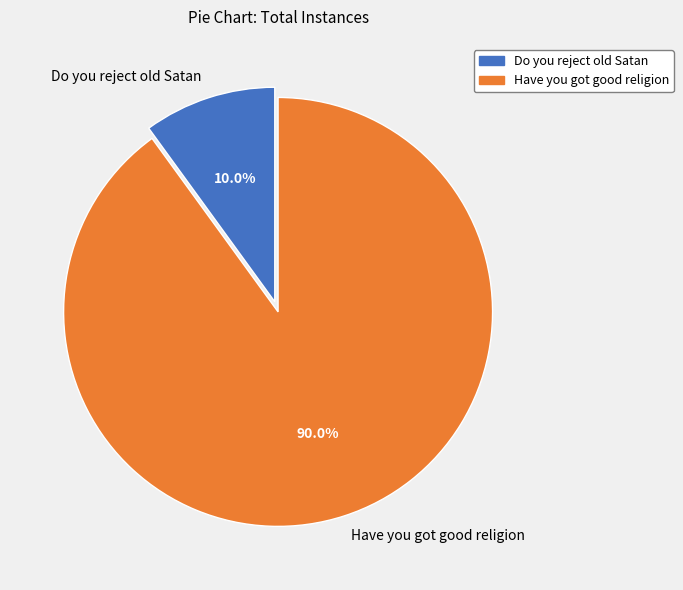

To the nearest percent, what is the combined percentage of Have you got good religion and Do you reject old Satan?

100%